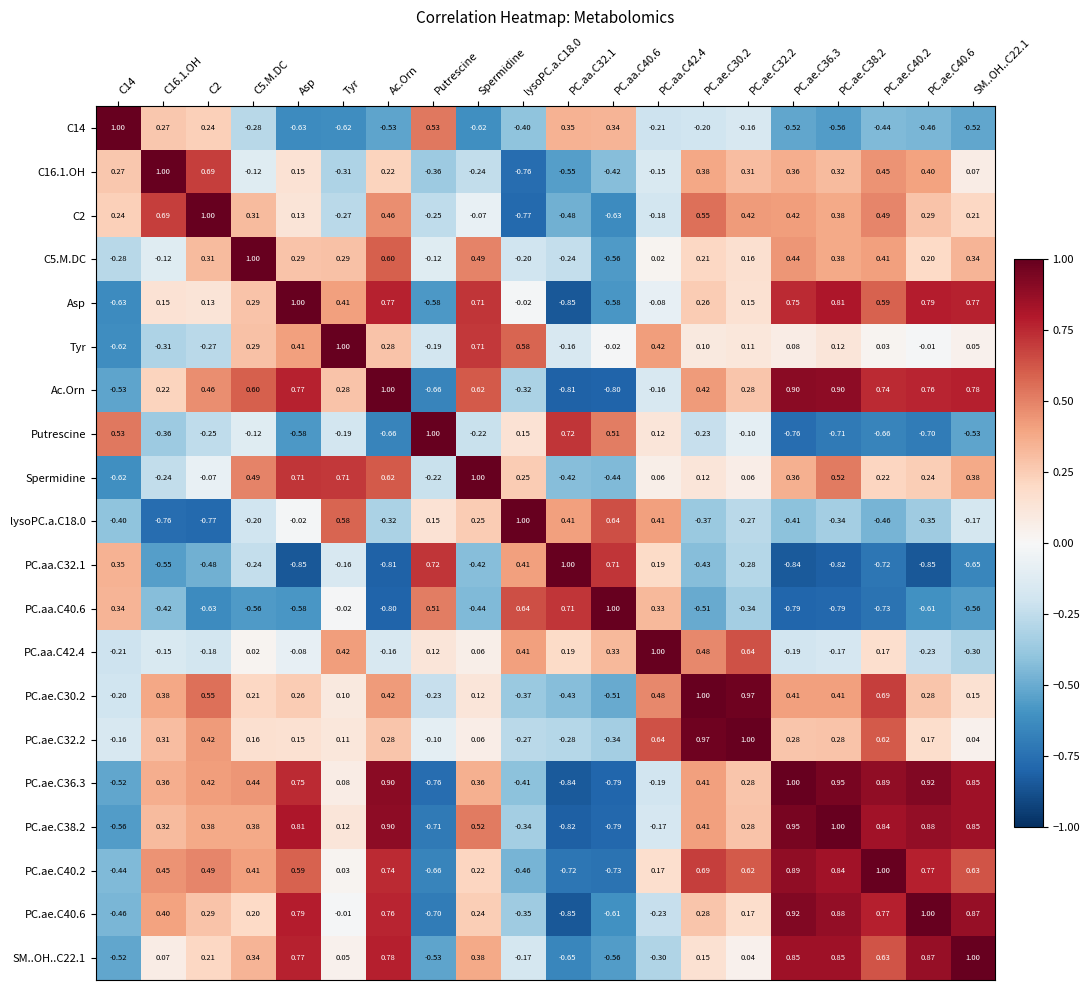

At which label is PC.aa.C40.6 closest to 0?

Tyr